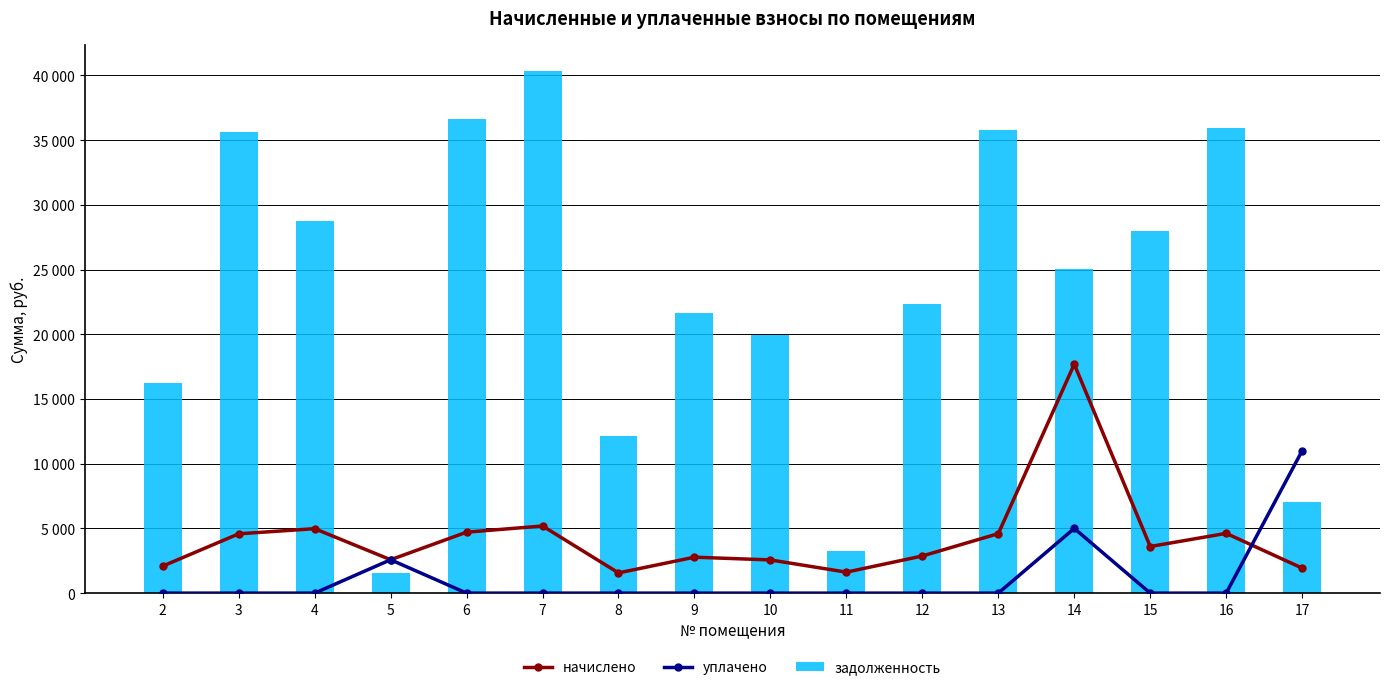

What are all the series names shown in the legend?

начислено, уплачено, задолженность